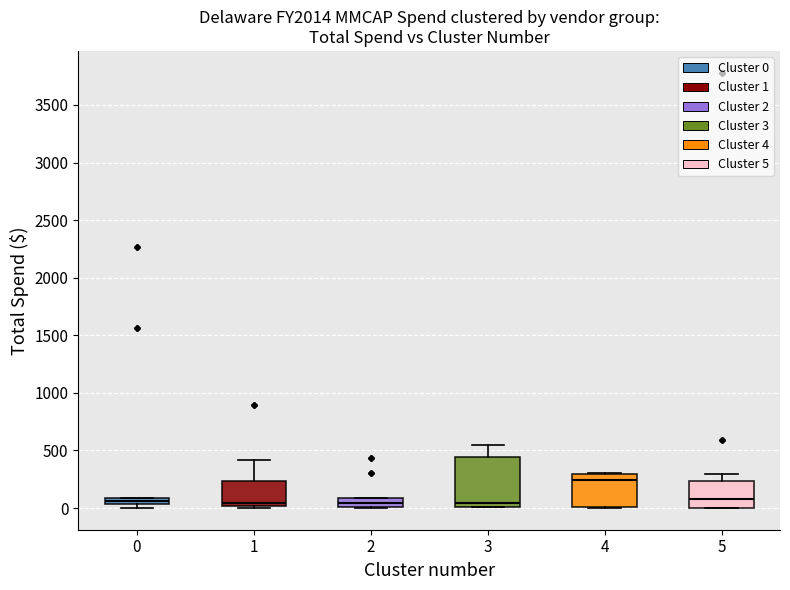

Comparing the boxes themselves (not the whiskers), which one is the tallest?

3